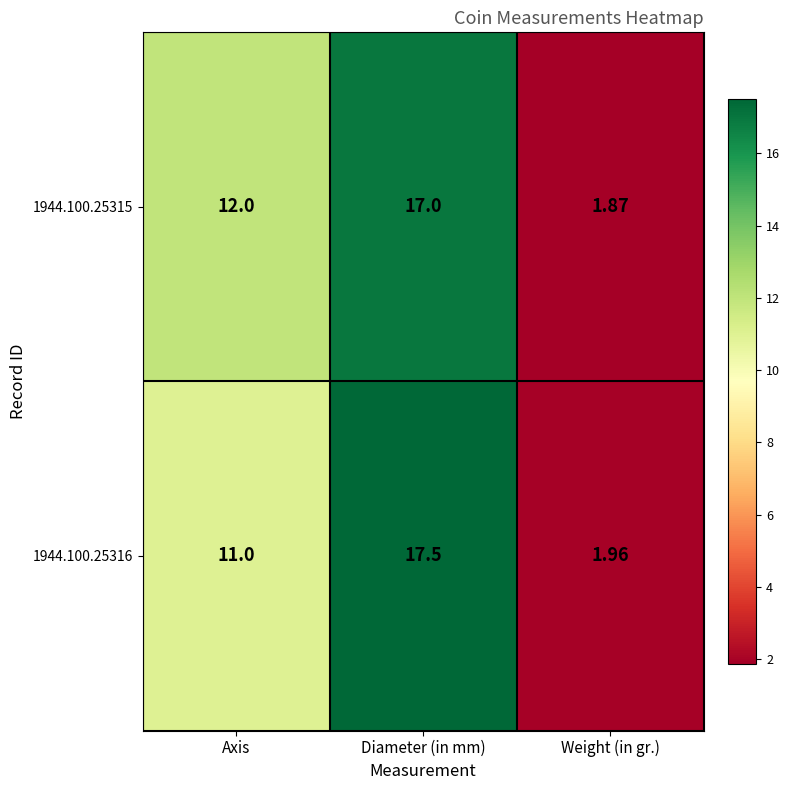

Is the value of 1944.100.25316 at Axis greater than the value of 1944.100.25315 at Weight (in gr.)?

Yes